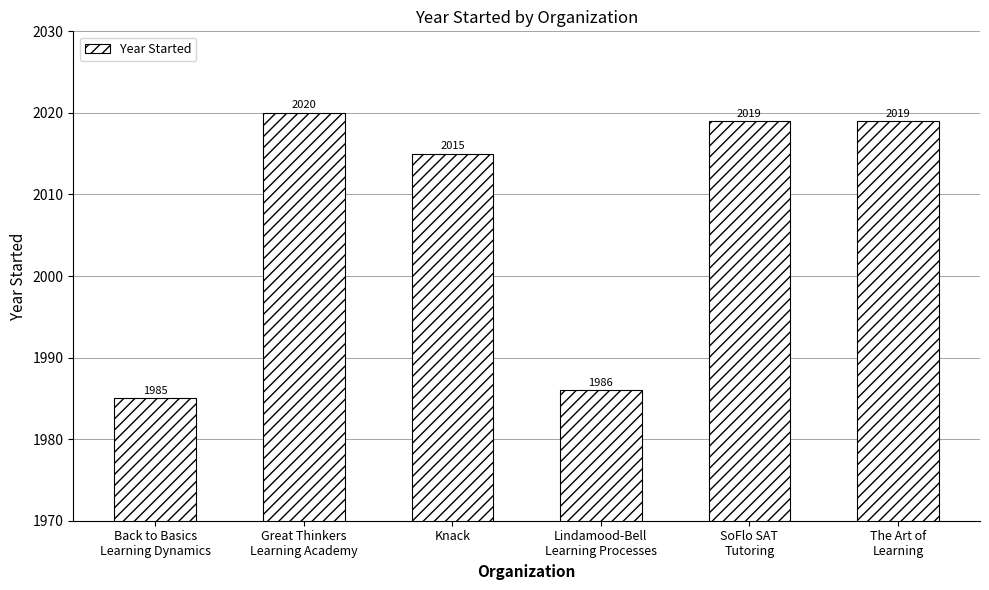

Reading right to left, what are all the values shown in this chart?

The Art of
Learning=2019	SoFlo SAT
Tutoring=2019	Lindamood-Bell
Learning Processes=1986	Knack=2015	Great Thinkers
Learning Academy=2020	Back to Basics
Learning Dynamics=1985